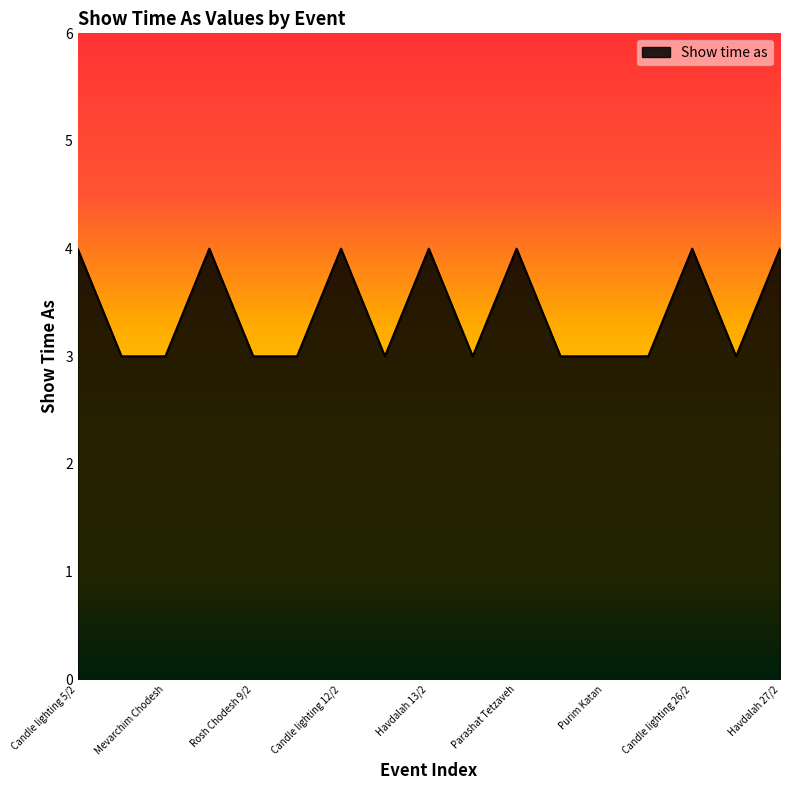

What is the average value?

3